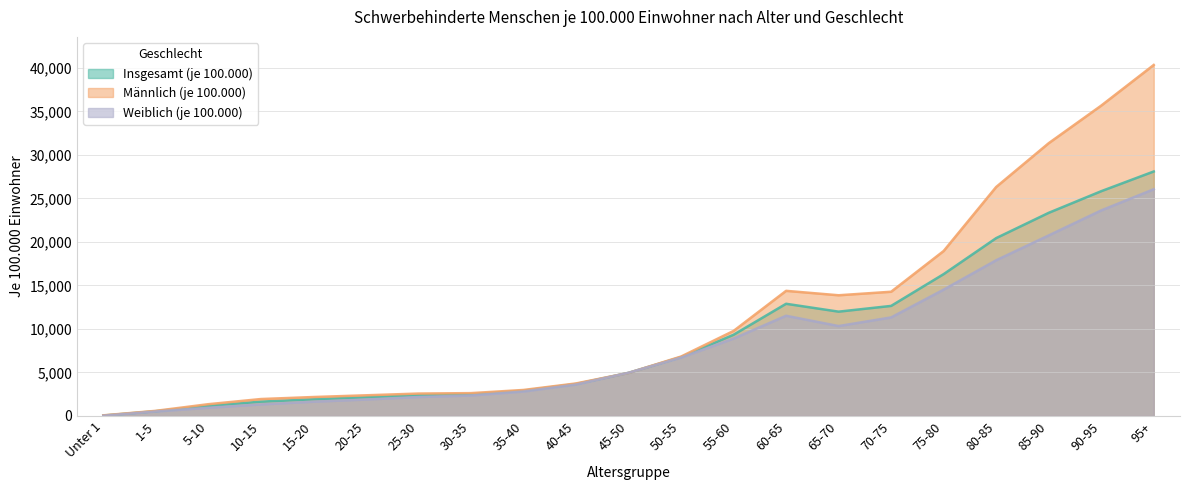

What are all the series names shown in the legend?

Insgesamt (je 100.000), Männlich (je 100.000), Weiblich (je 100.000)